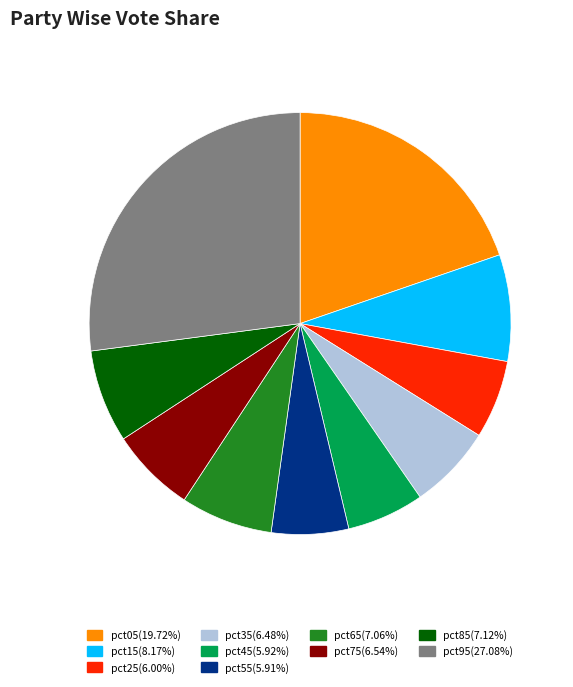

Do pct05 and pct45 together represent more than half of the pie?

No